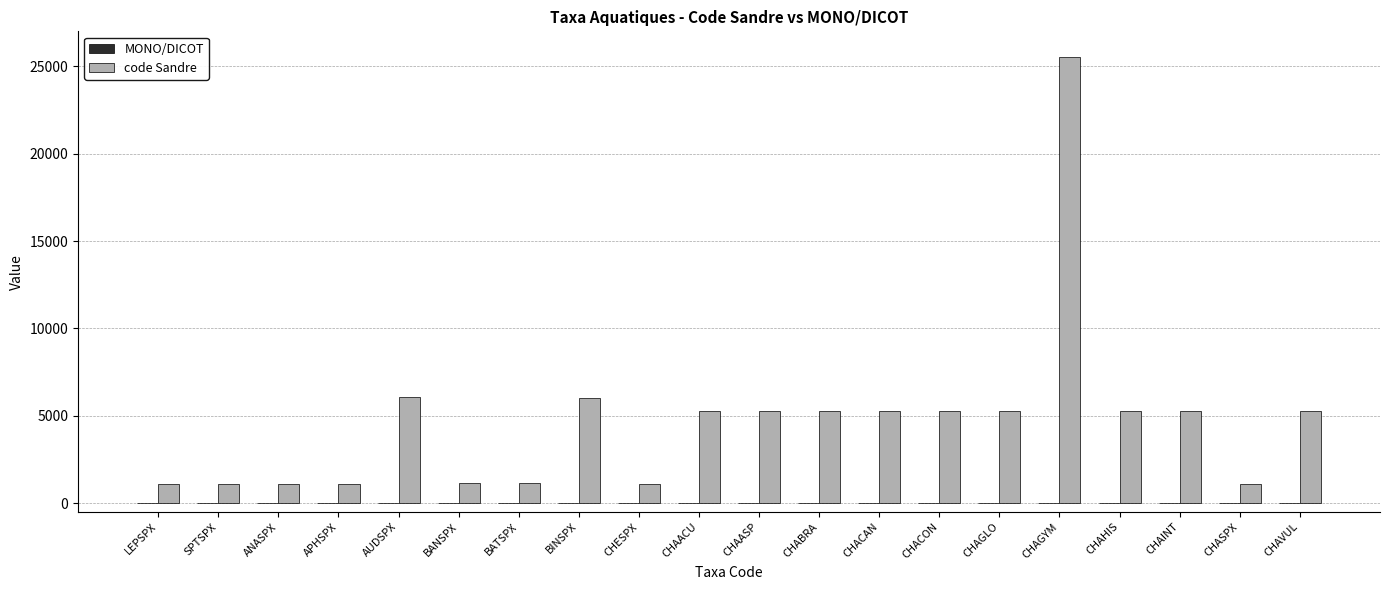

What is the ratio of the value at AUDSPX to the value at SPTSPX?

5.6